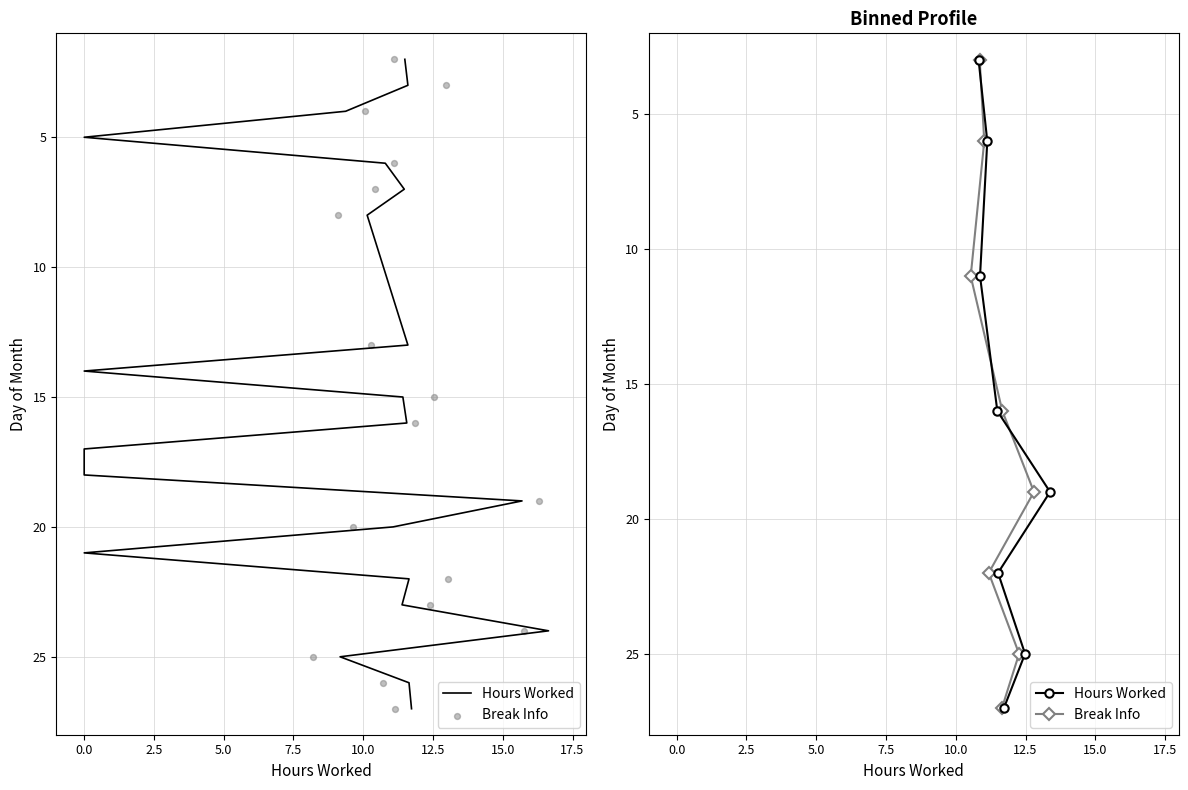

Which series has the largest Y range (max minus min)?

Hours Worked